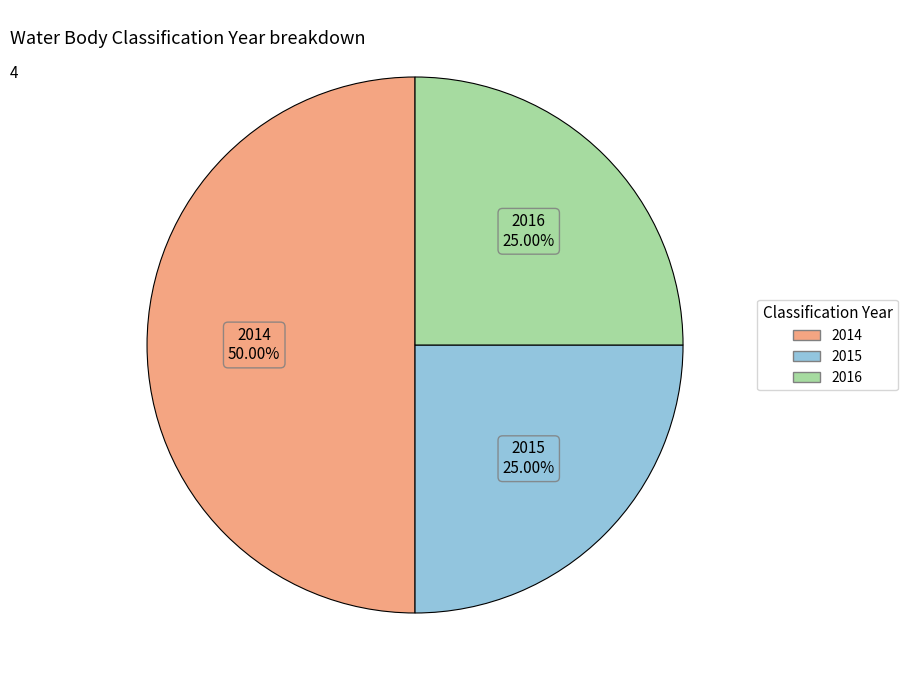

To the nearest percent, what is the difference between the 2015 and 2014 slice percentages?

25%